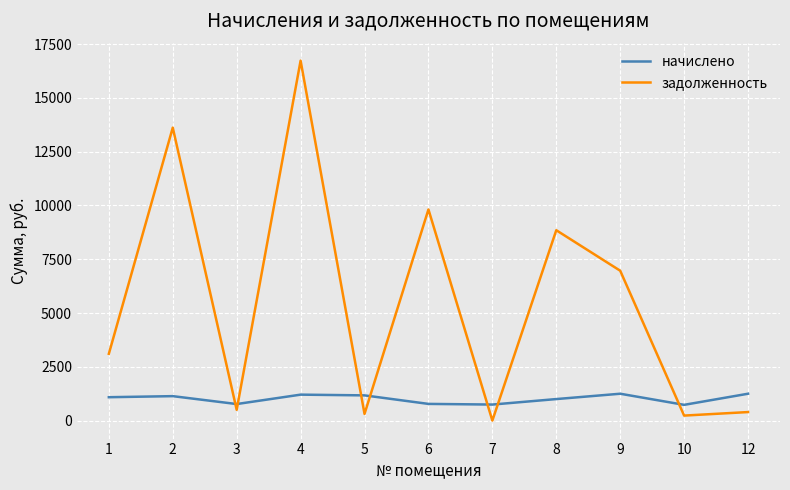

What is the difference between the maximum and minimum values in the начислено series?

517.1